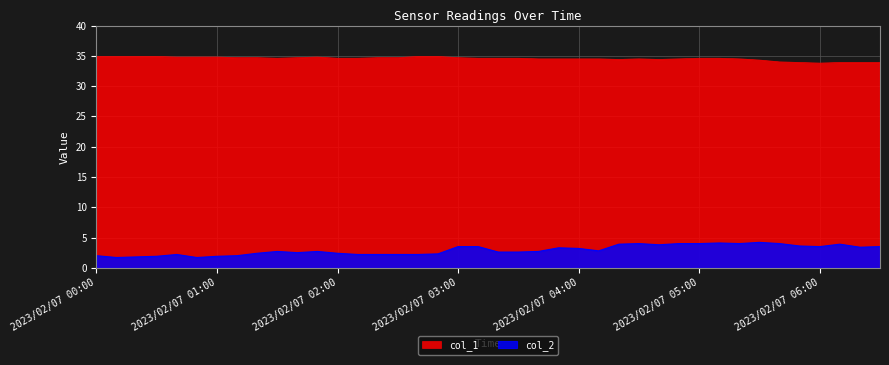

What is the spread (max minus min) of values at 2023/02/07 04:40?

30.6